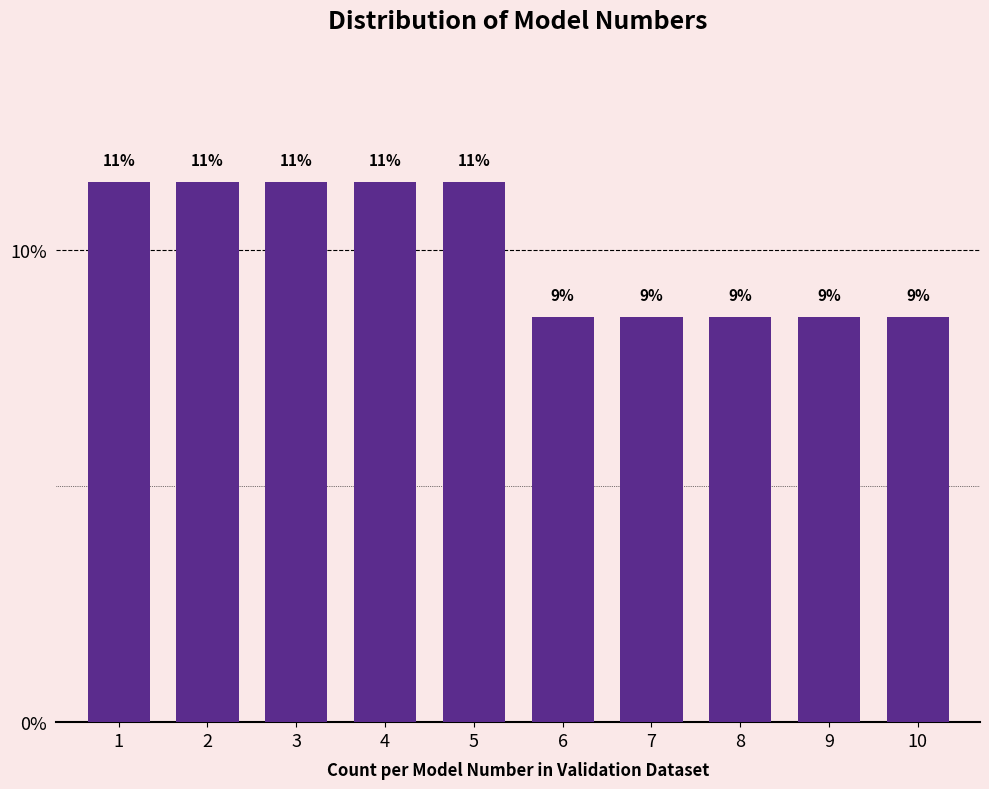

Are the bars horizontal?

No